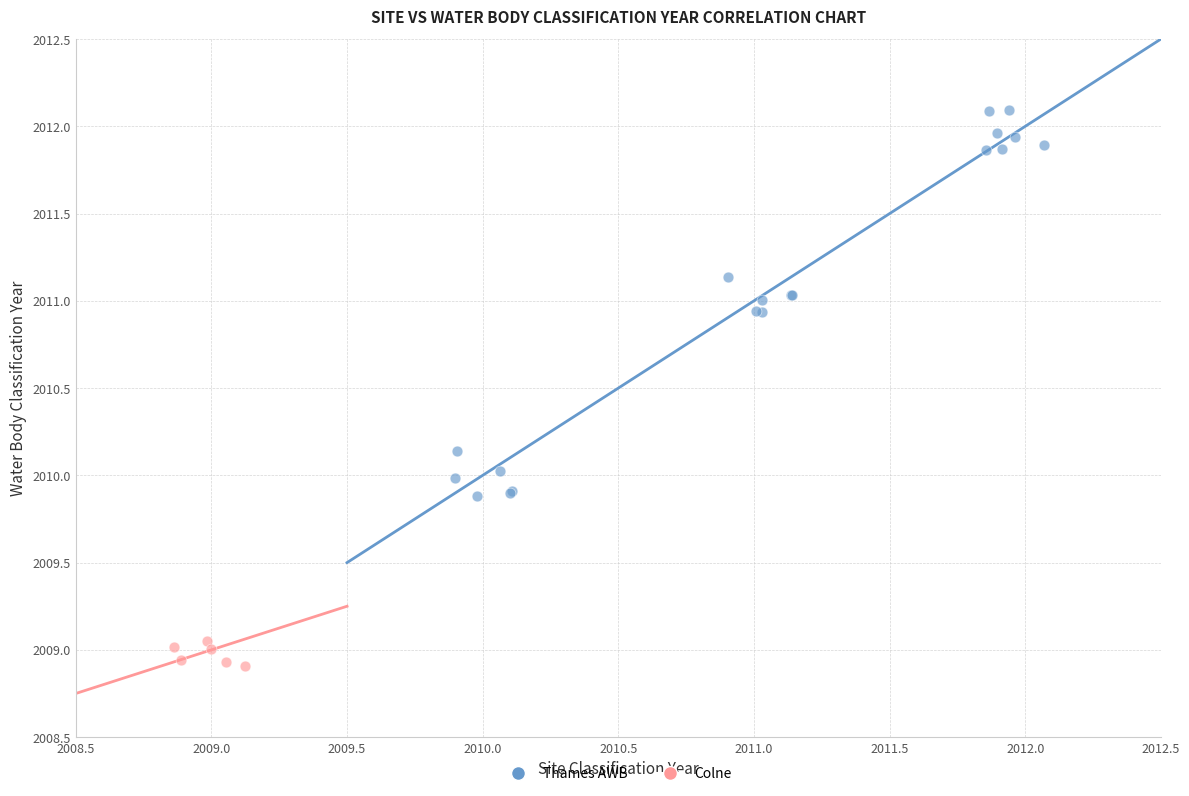

Which series contains the highest Y value?

Thames AWB